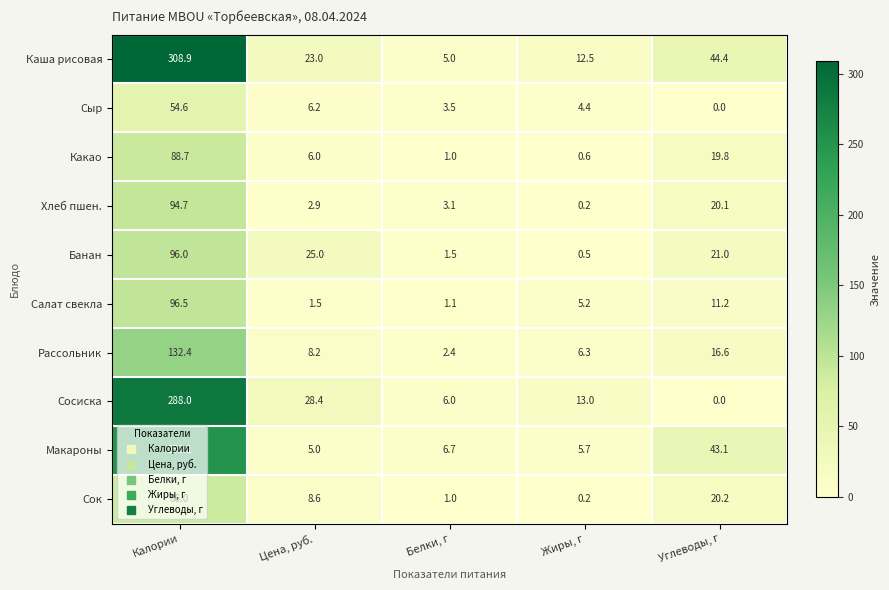

What is the total value across all series at Белки, г?

31.3